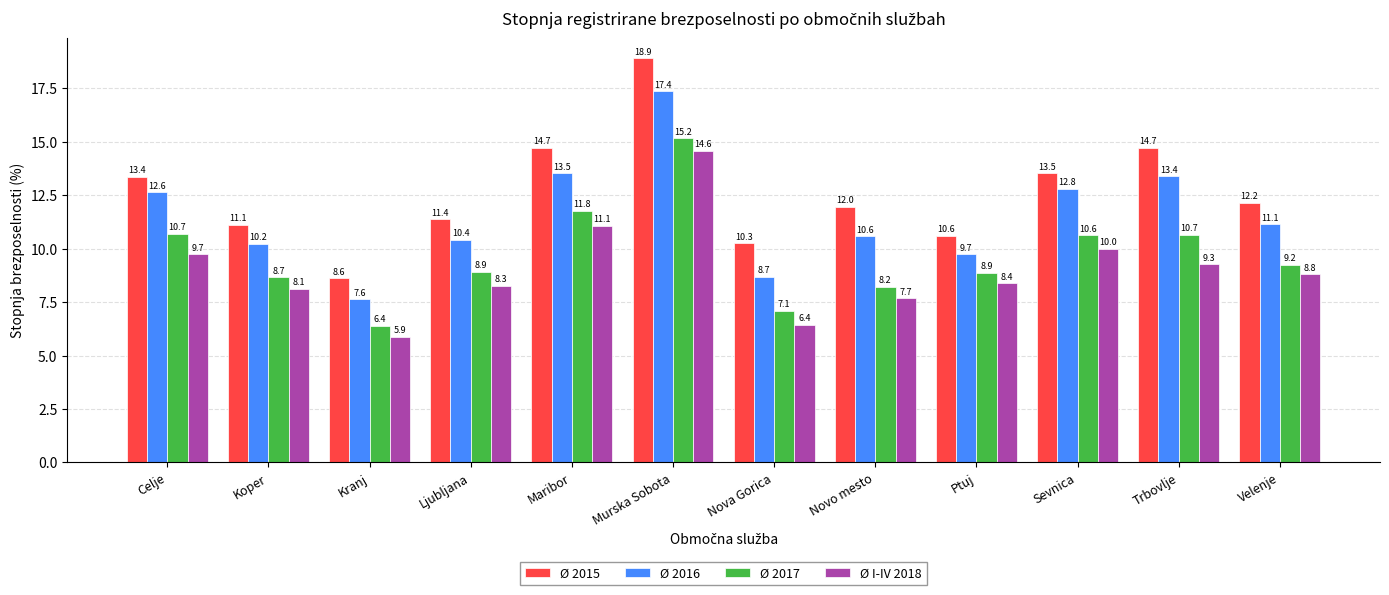

What is the approximate value of Ø 2017 at Maribor?

11.8